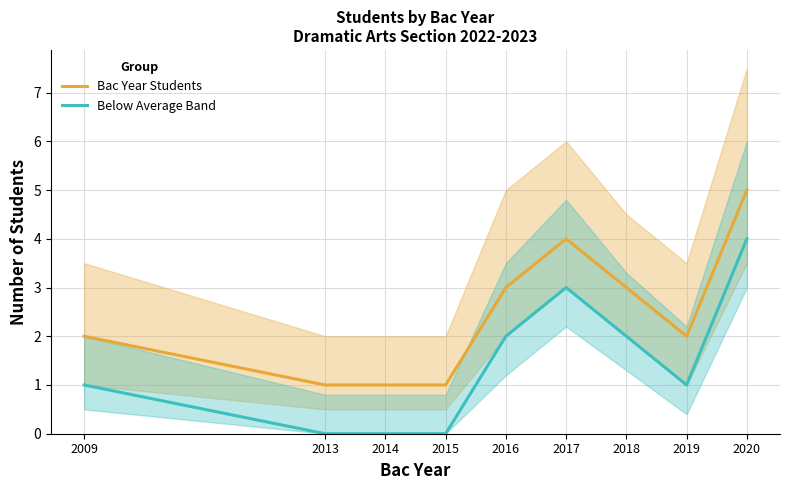

Which series has the widest spread of values?

Bac Year Students